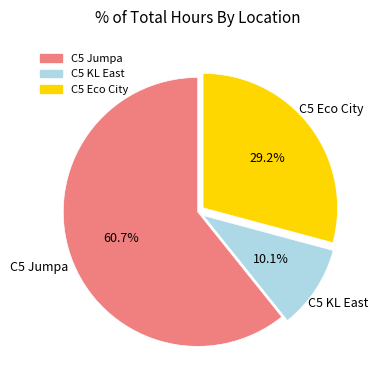

How many slices are in this pie chart?

3